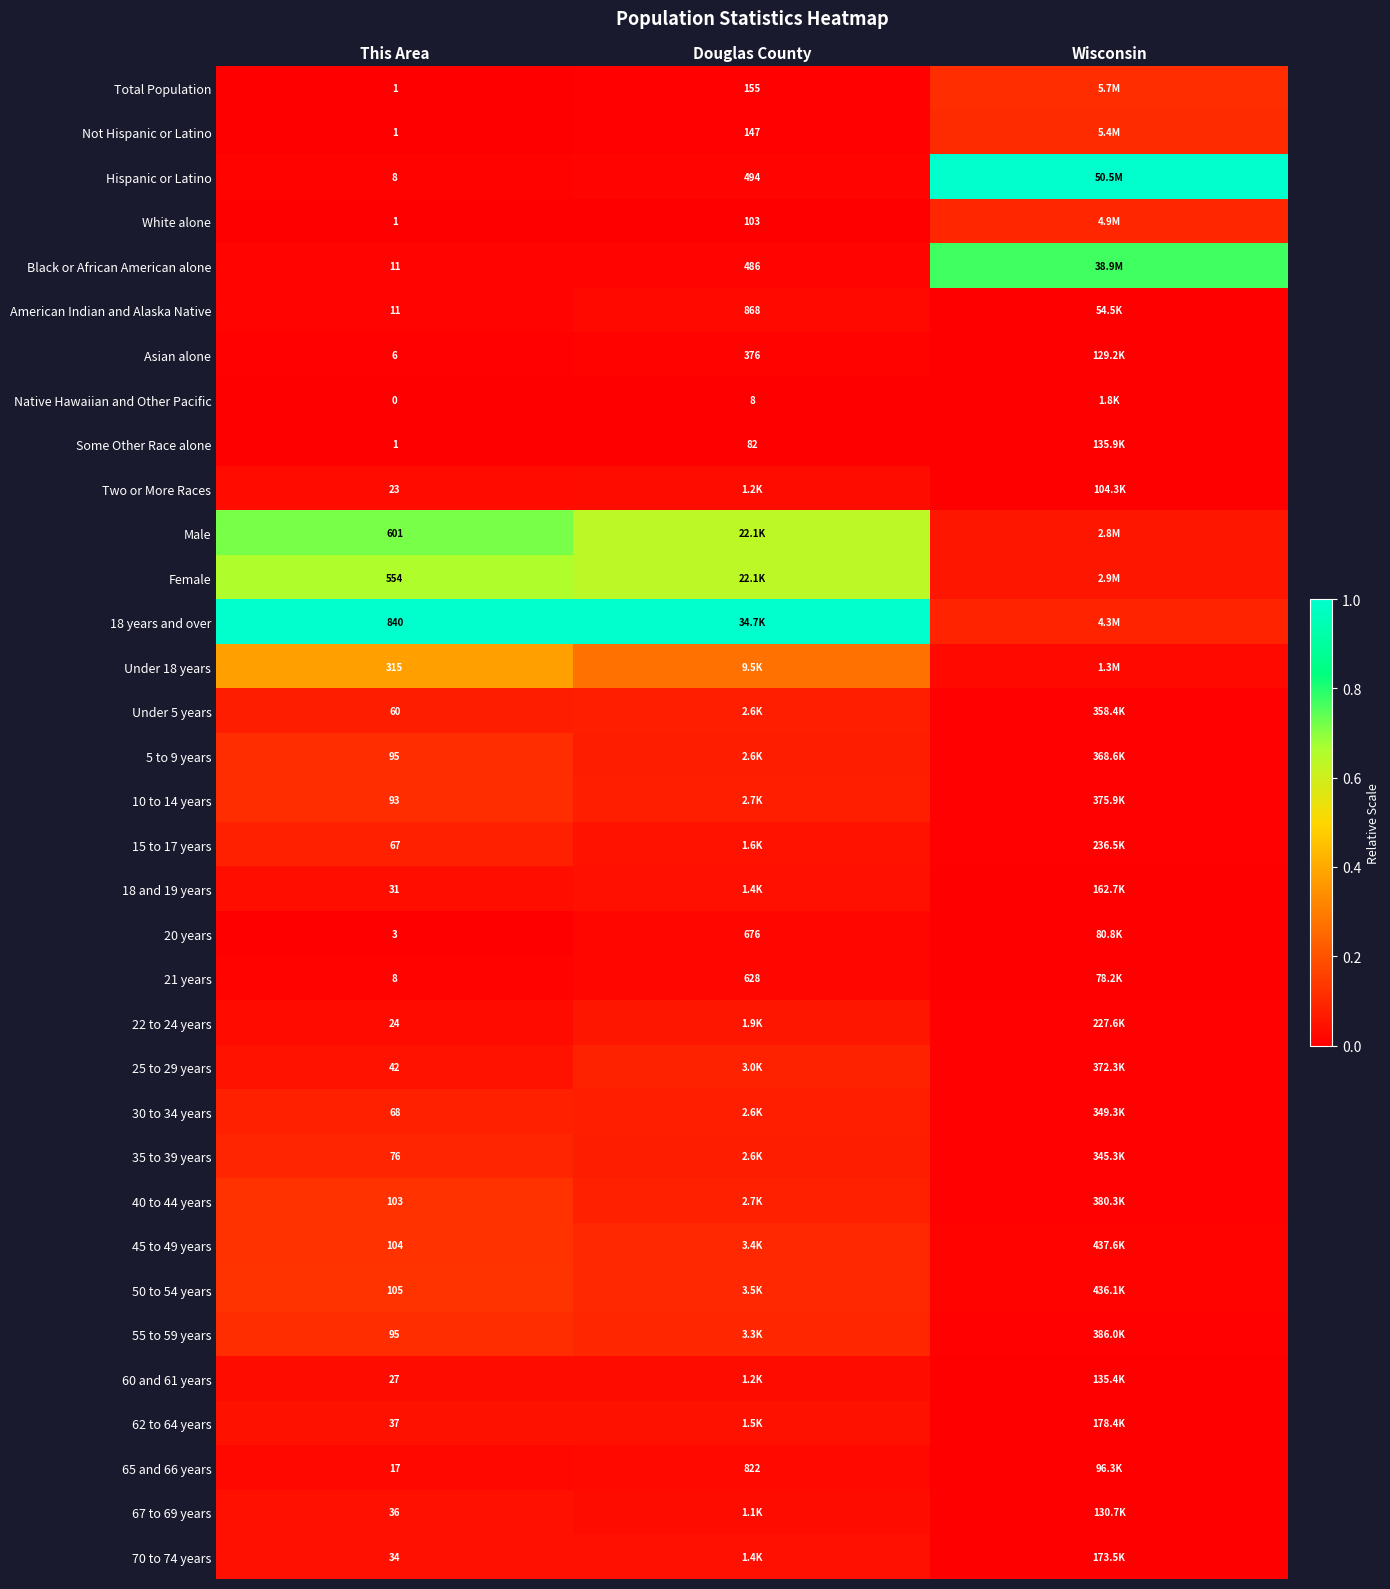

Which has a higher value, Douglas County or Wisconsin?

Wisconsin